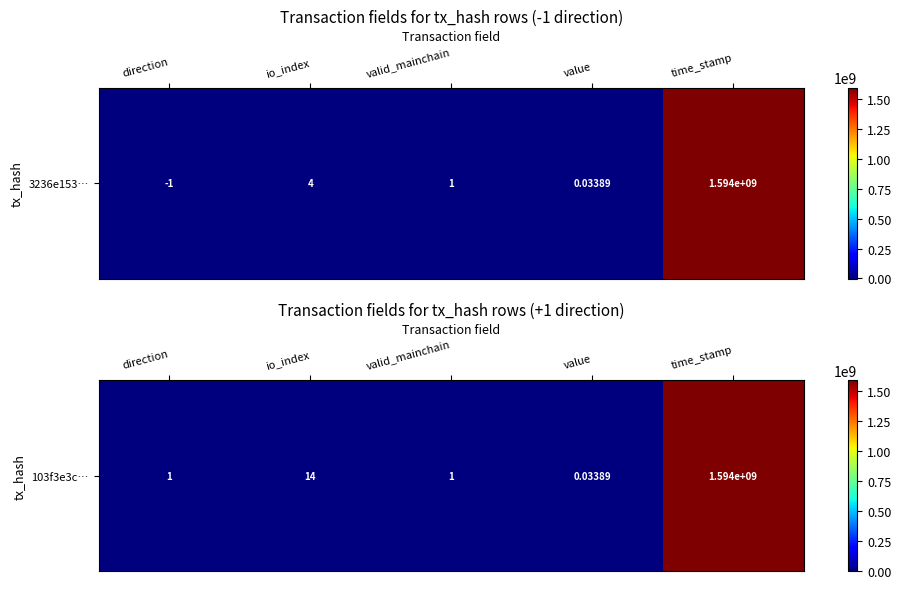

Which has a higher value, valid_mainchain or value?

valid_mainchain